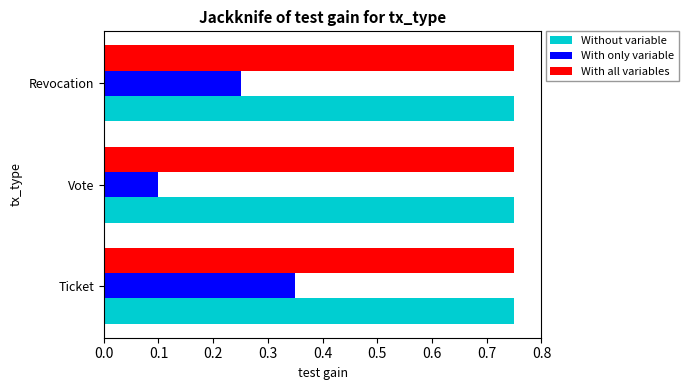

What is the difference between the highest and lowest values at Ticket?

0.4